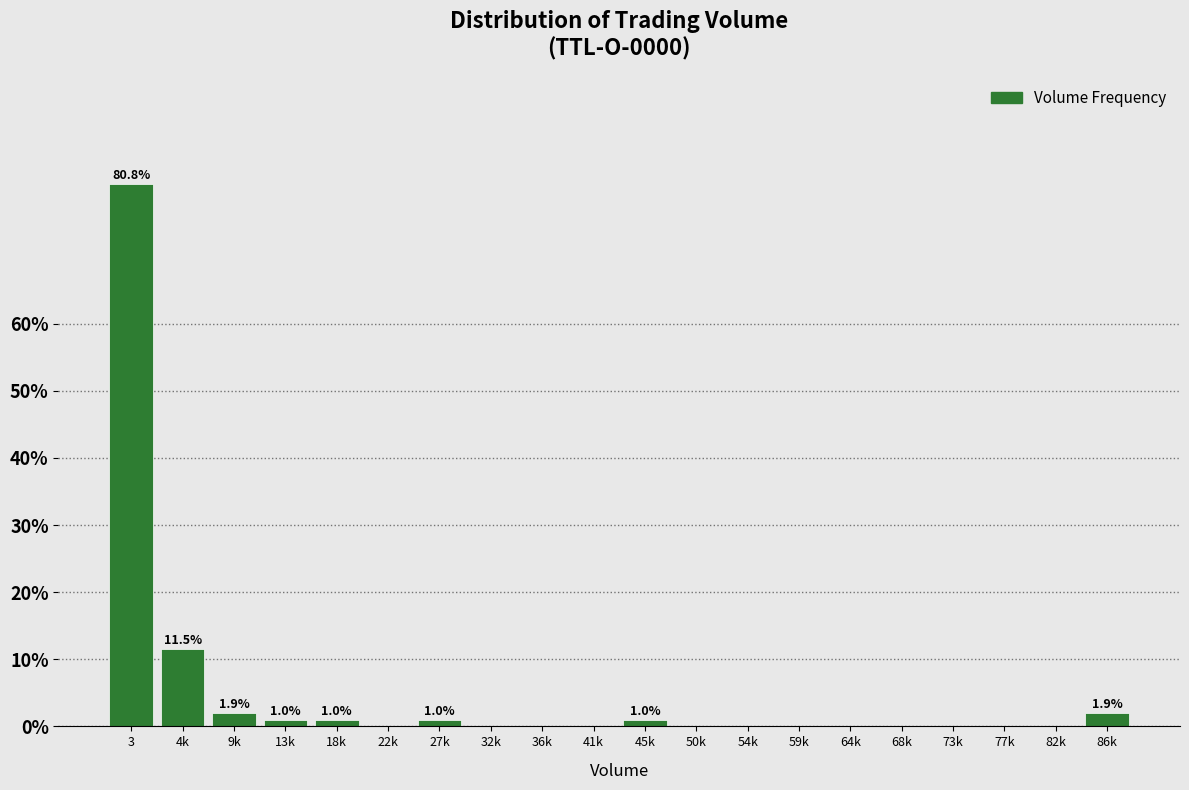

Reading left to right, transcribe all the data shown in this chart.

3=80.8	4k=11.5	9k=1.9	13k=1.0	18k=1.0	22k=0.0	27k=1.0	32k=0.0	36k=0.0	41k=0.0	45k=1.0	50k=0.0	54k=0.0	59k=0.0	64k=0.0	68k=0.0	73k=0.0	77k=0.0	82k=0.0	86k=1.9